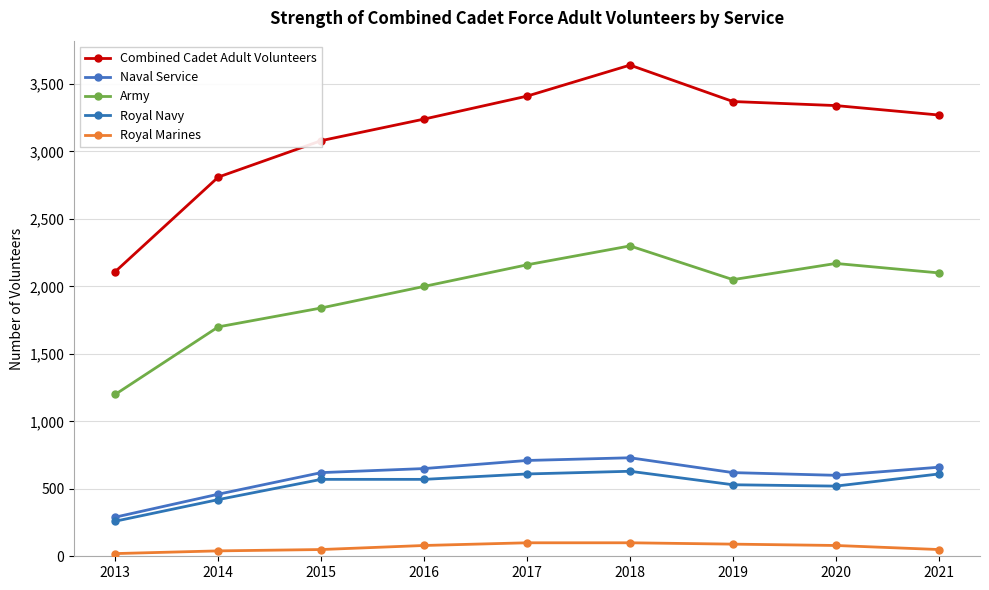

Count the number of categories in the chart.

9